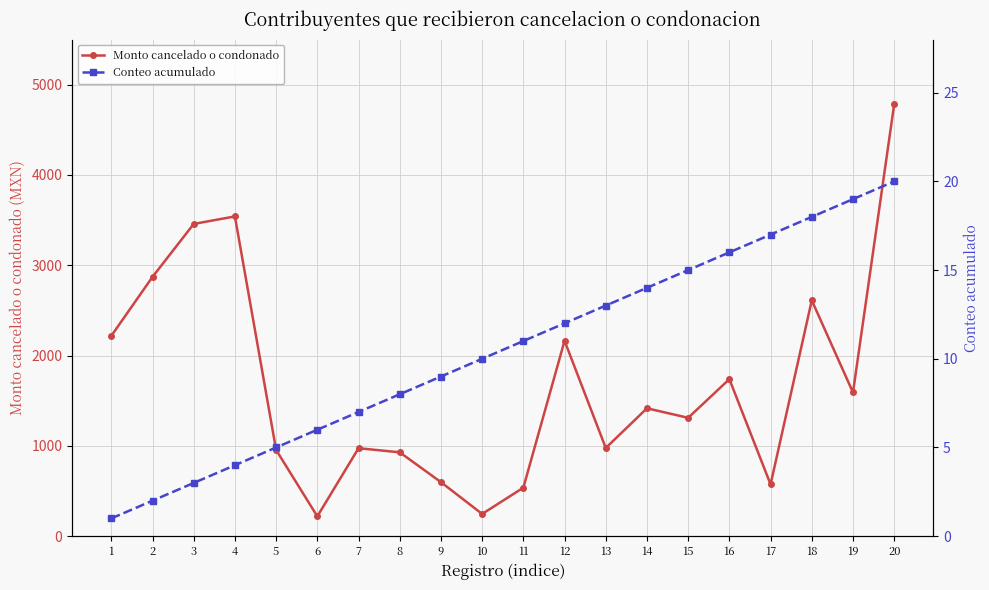

How many lines are shown in the chart?

2